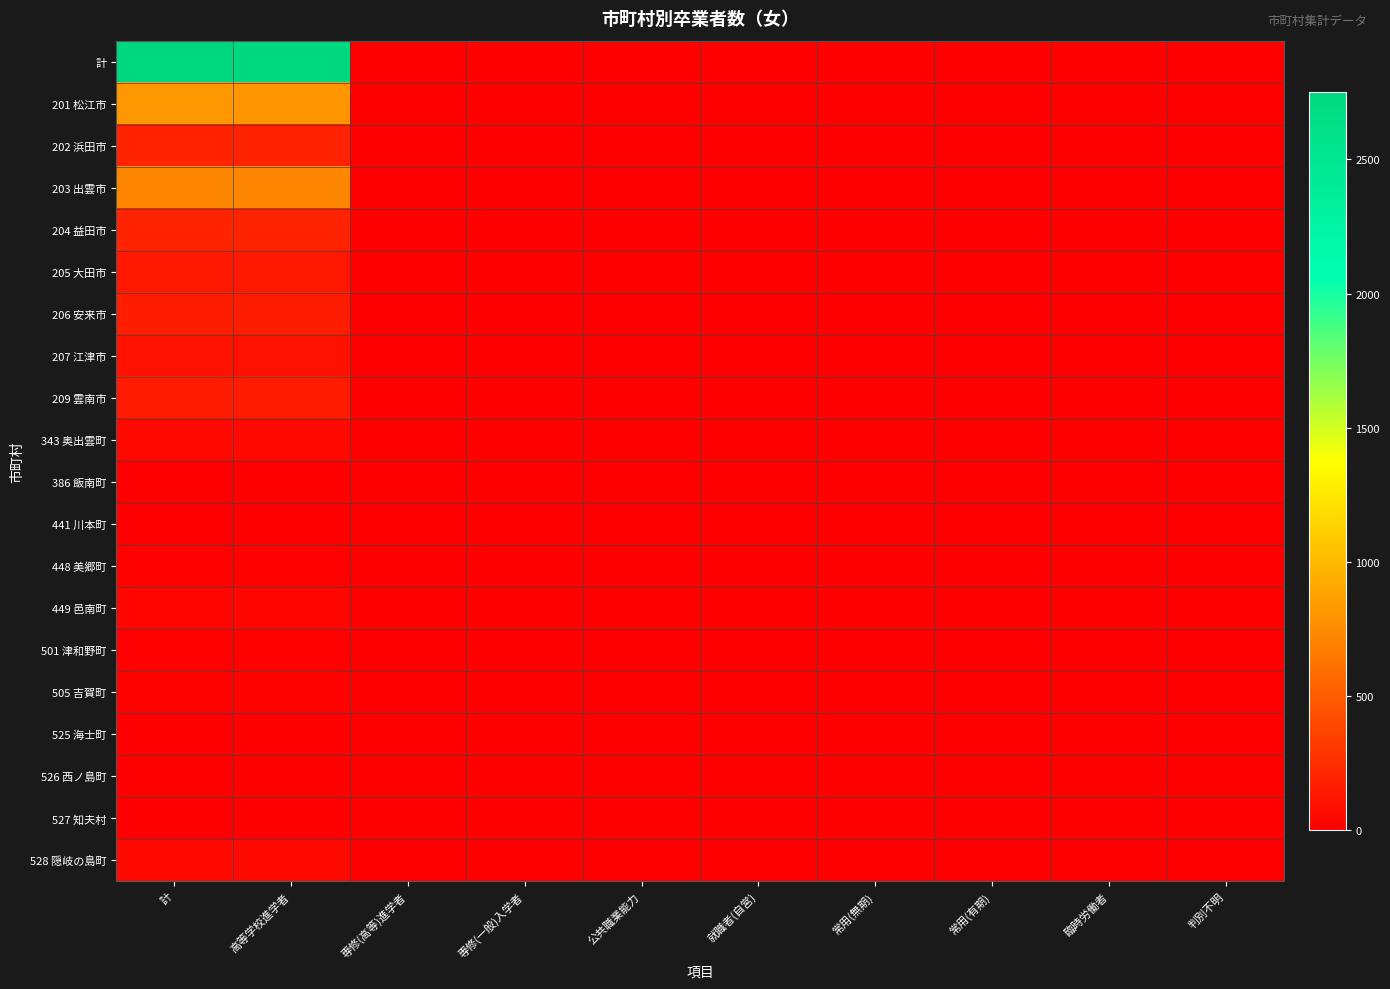

Which label corresponds to the smallest value in the chart?

専修(一般)入学者